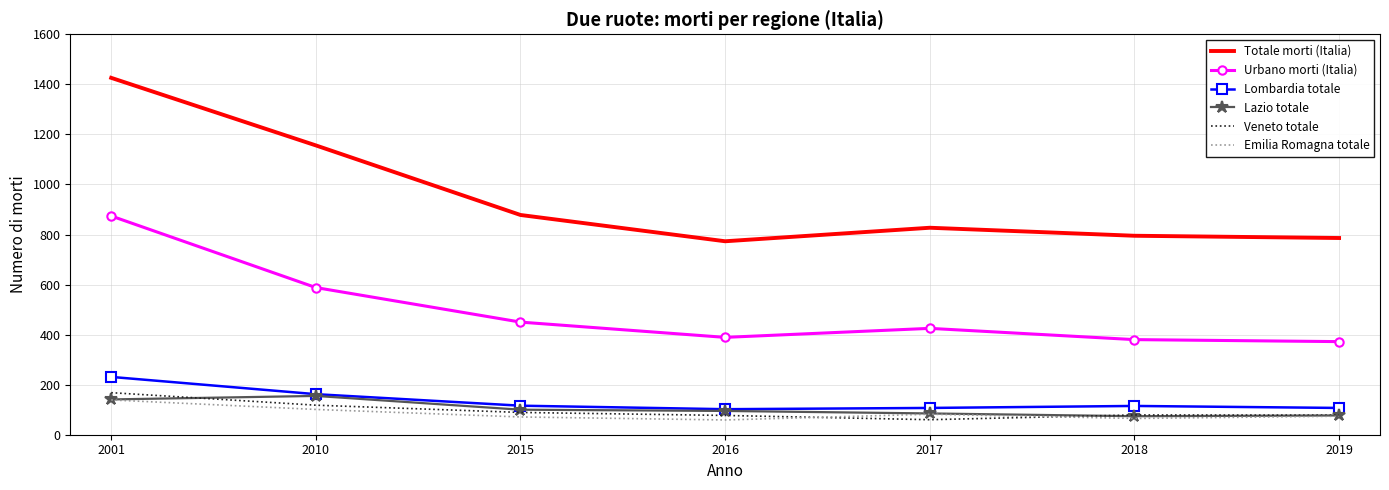

True or false: Urbano morti (Italia) and Totale morti (Italia) intersect in this chart.

False